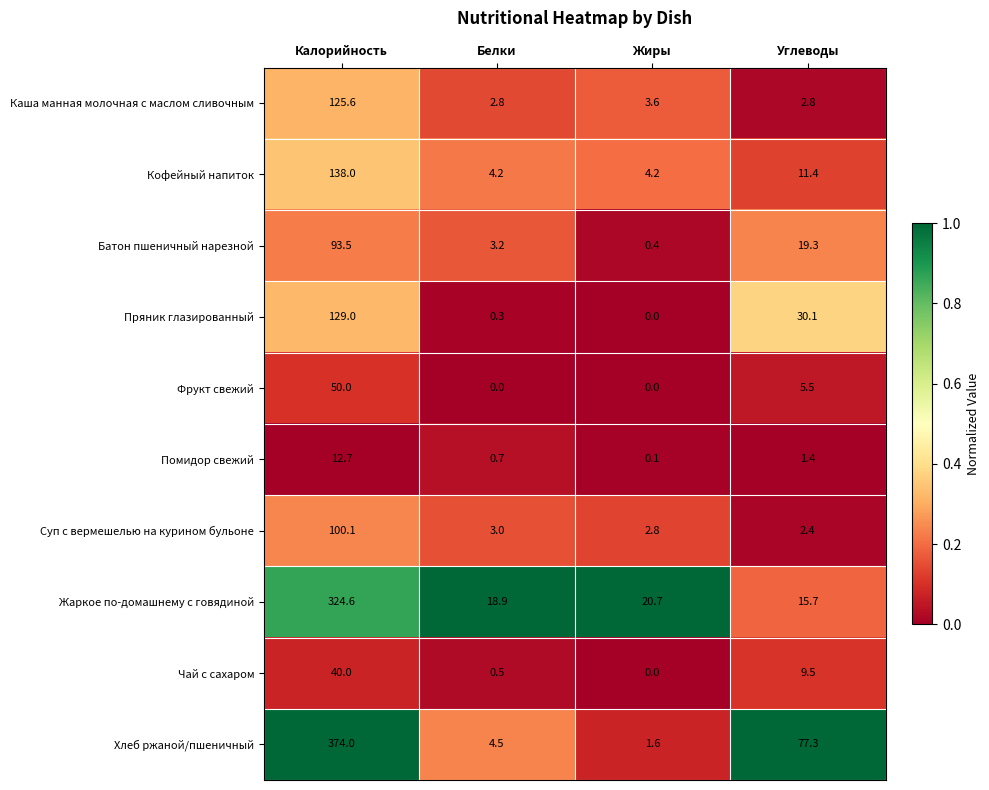

What is the sum of the Хлеб ржаной/пшеничный values at Белки and Жиры?

6.1